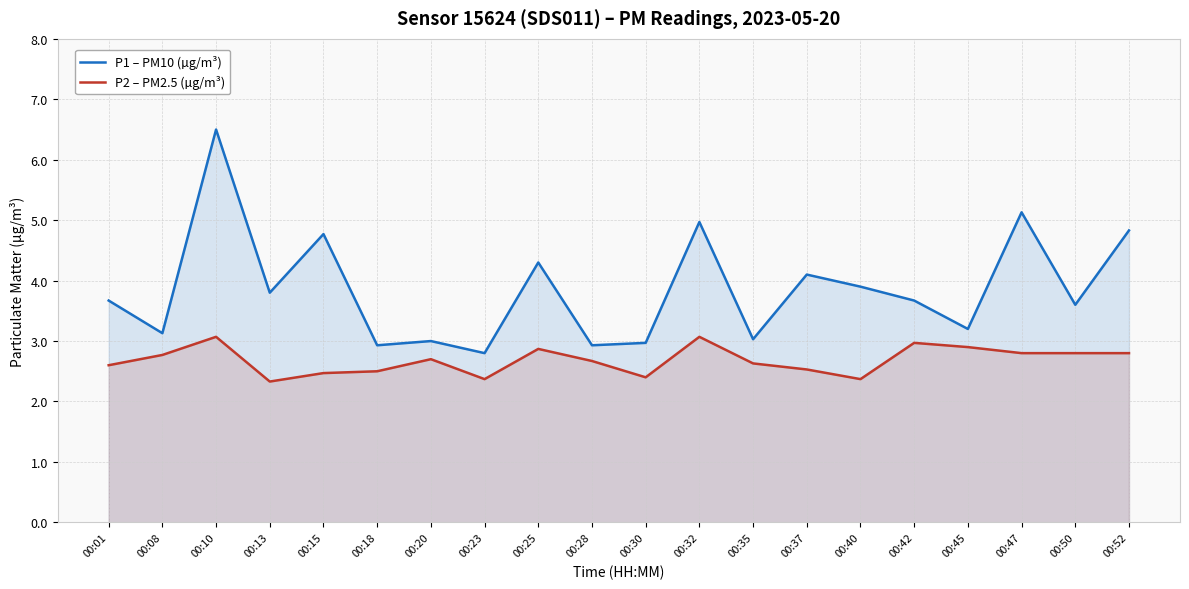

How many lines are shown in the chart?

2